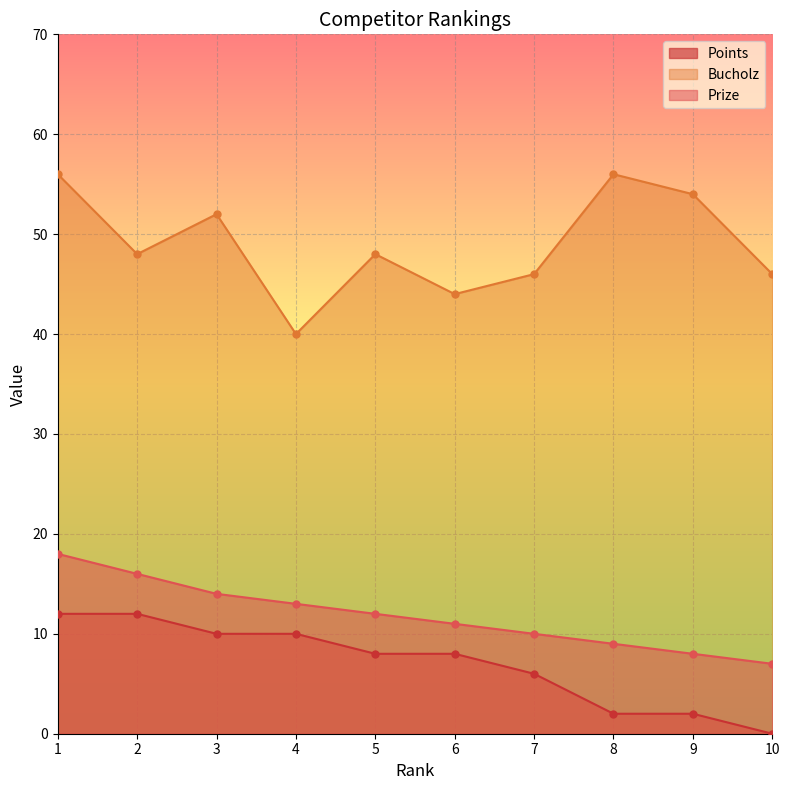

List the series in order of their peak value, lowest first.

Points, Prize, Bucholz